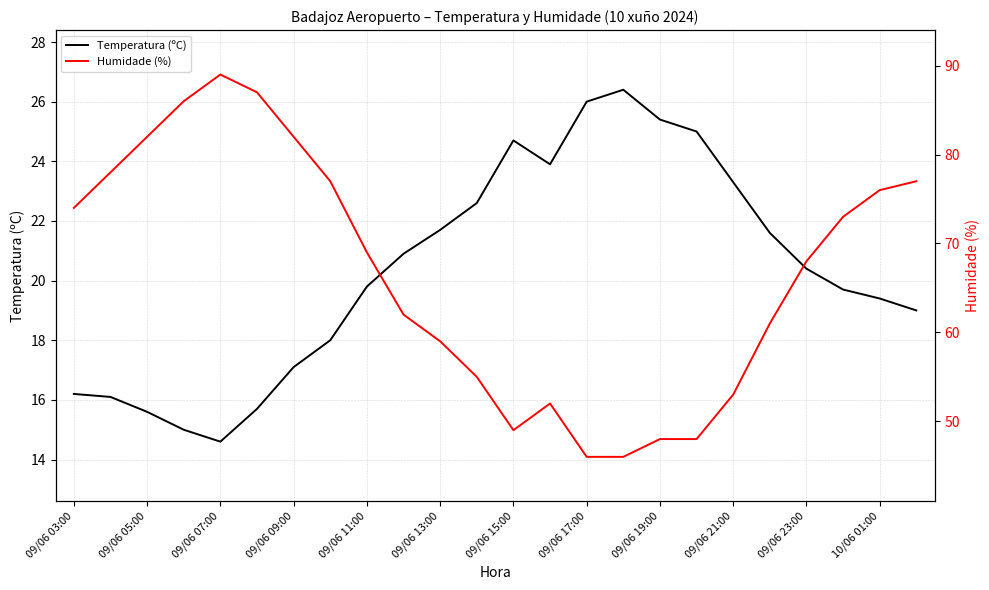

Is it true that Temperatura (ºC) equals 24.4 at 09/06 05:00?

False